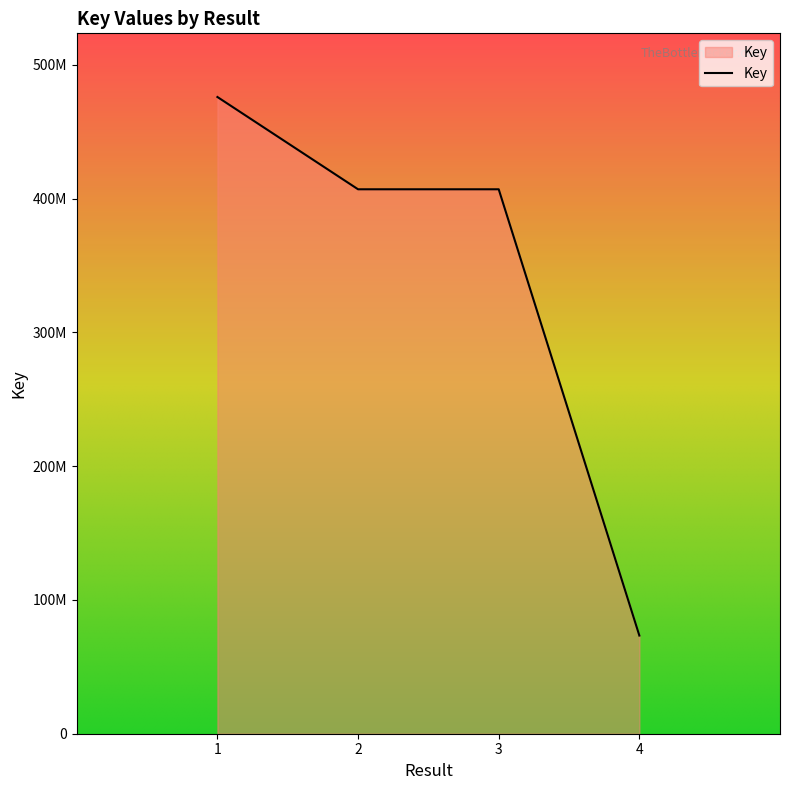

What is the sum of the values at 2 and 3?

814047228